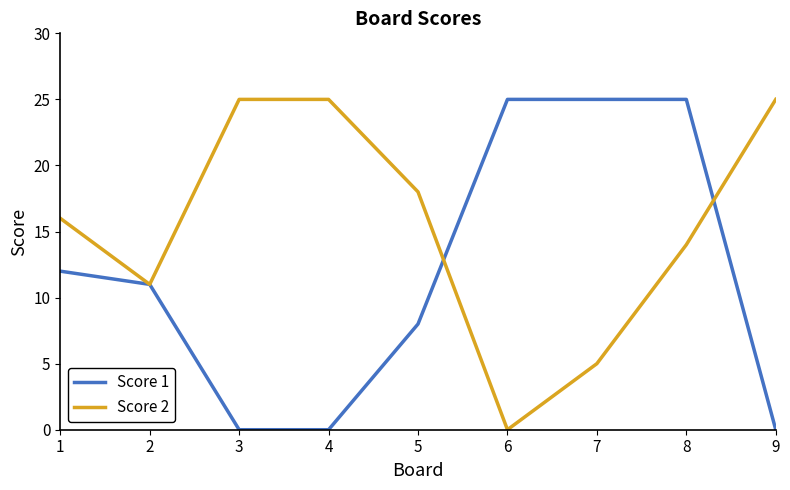

Is the value of Score 1 at 4 greater than the value of Score 2 at 2?

No